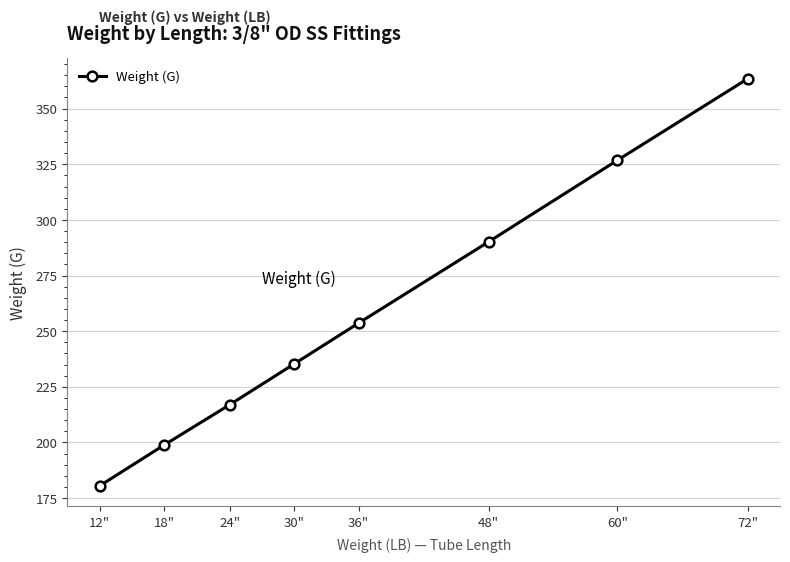

Is it true that the value at 72" is 109.9?

False